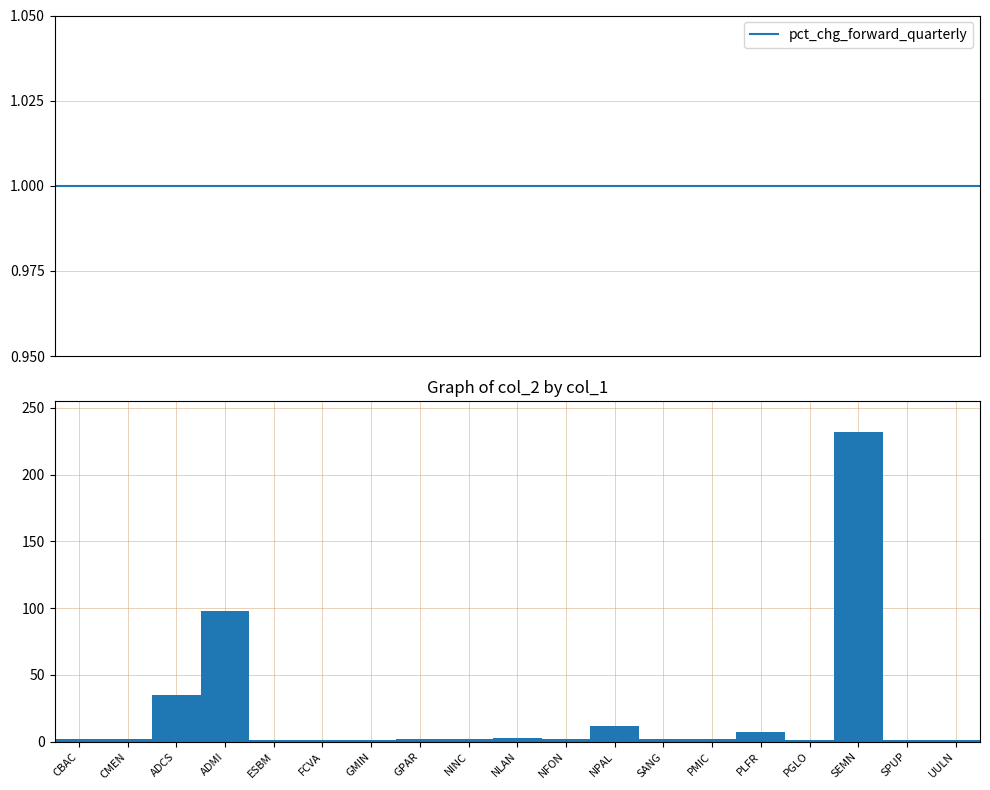

What is the sum of all values?

407